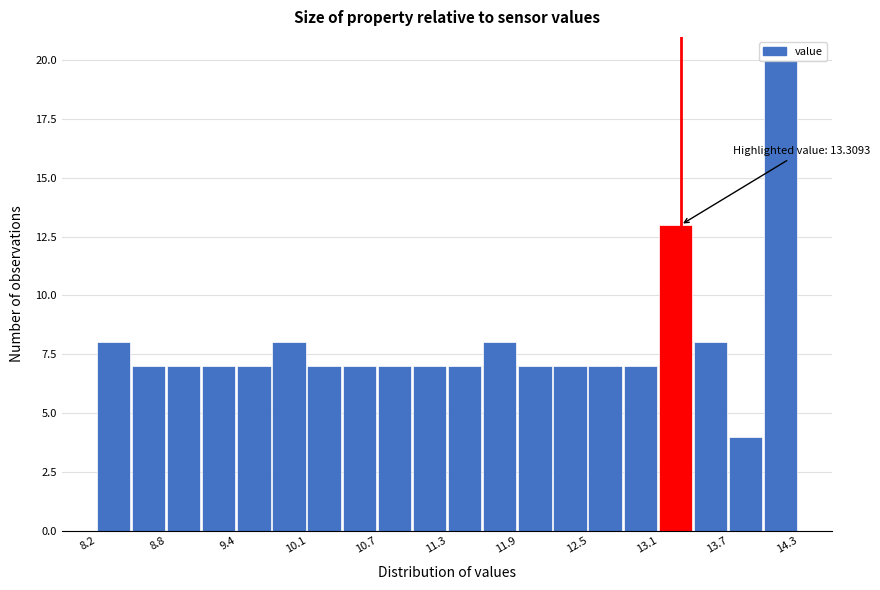

Read against the x-axis, roughly where is the centre of the tallest bar?

14.2